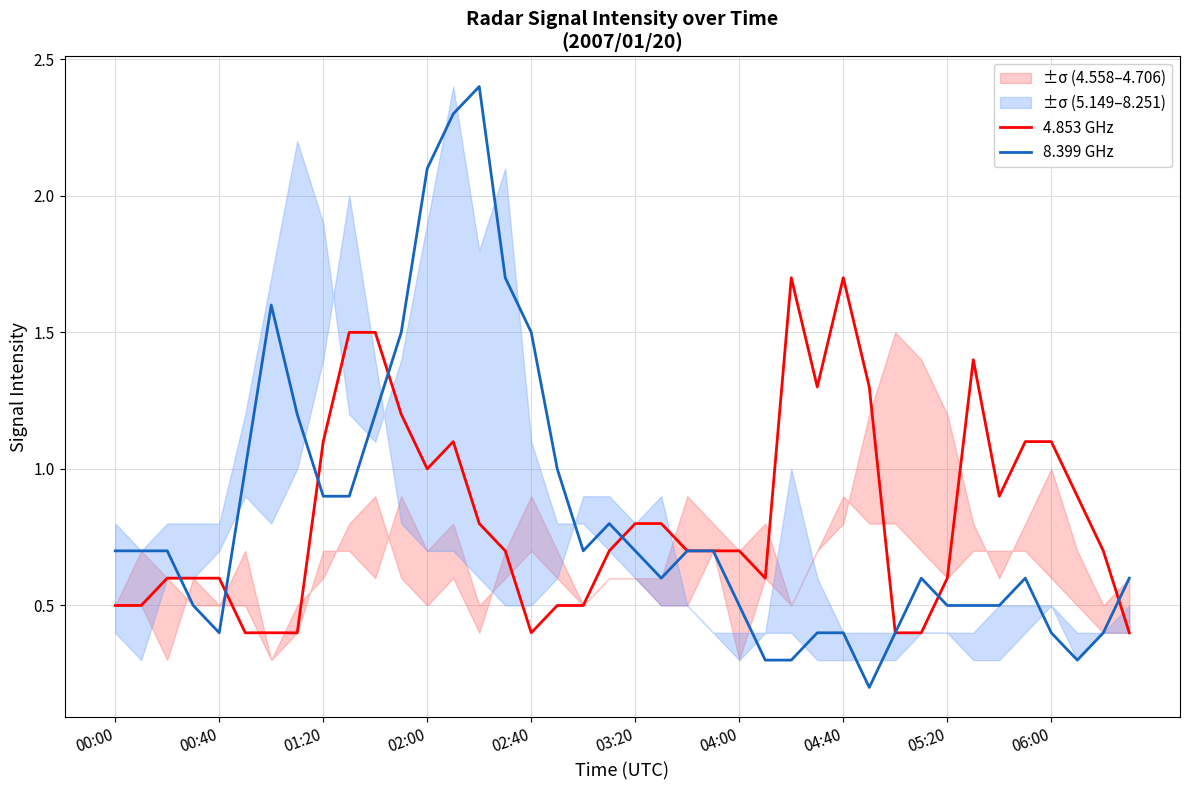

True or false: 4.853 GHz has a value of 1.1 at 35.

True